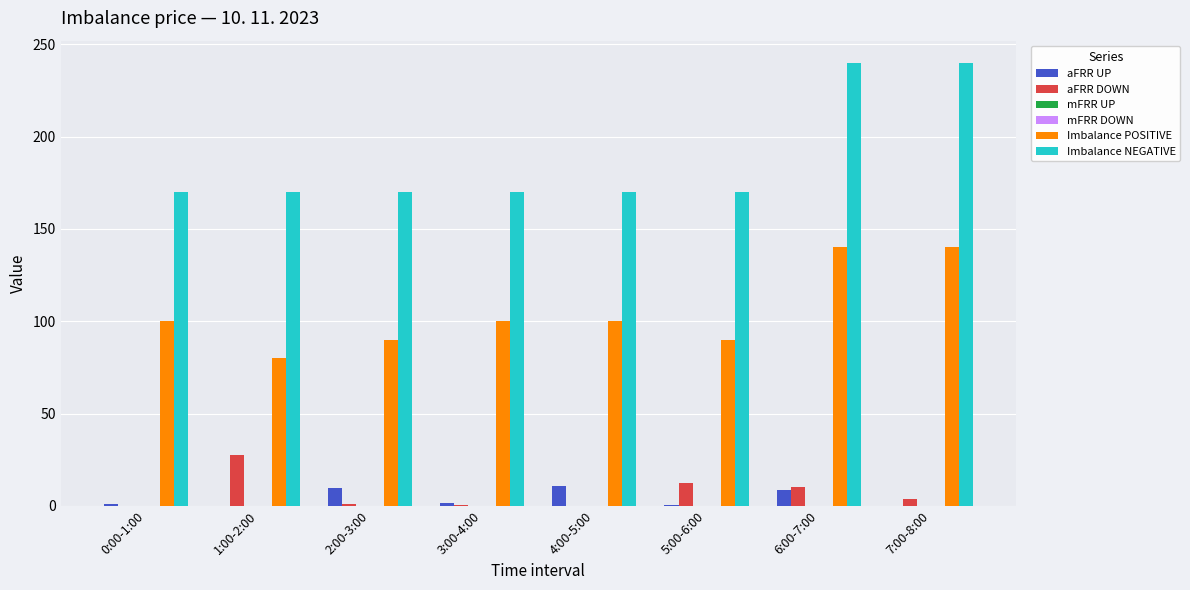

Count the number of data series in this chart.

6